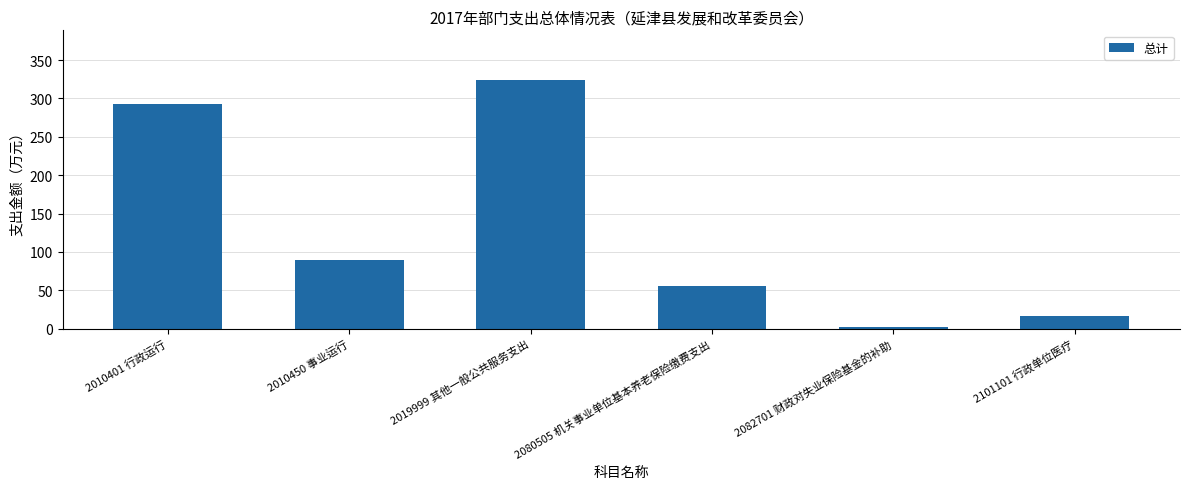

What position from the right is 2101101 行政单位医疗?

1